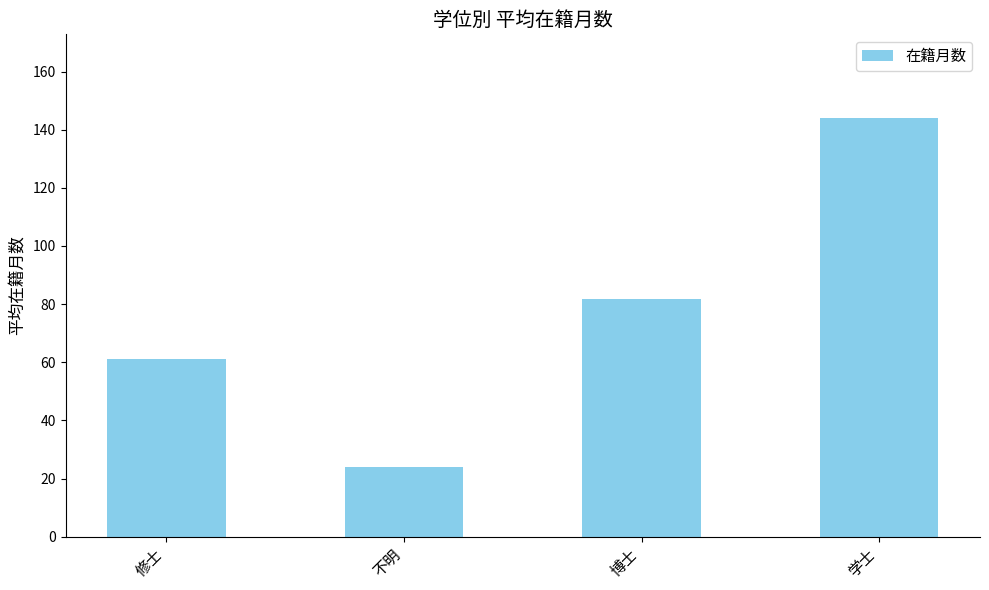

What is the approximate value at 博士?

81.6